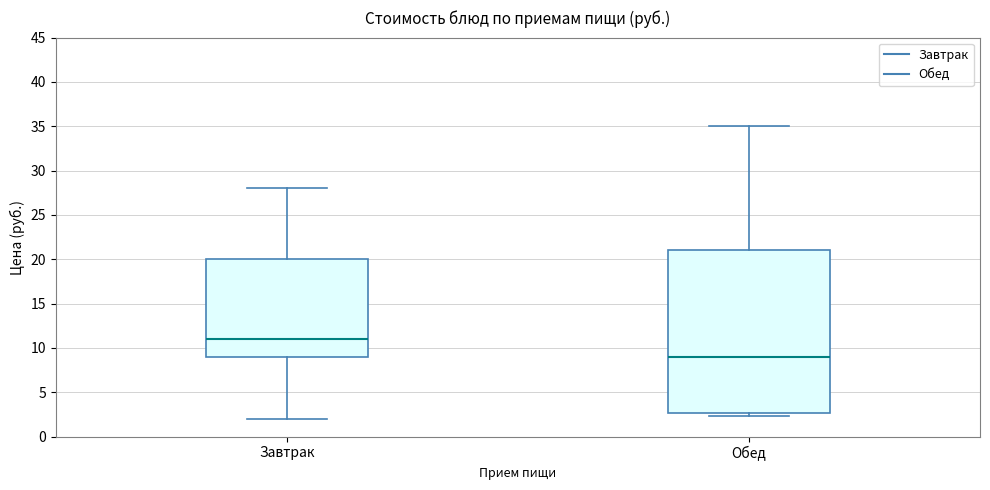

Reading left to right, transcribe this box plot: for each box, give where its median line is, the range the box spans, and where its two whiskers end, as read against the y-axis. The values are not printed on the chart, so give them approximately, as read against the axis.

Завтрак: median 11.0, box 9.0 to 20.0, whiskers 2.0 to 28.0
Обед: median 9.0, box 2.5 to 21.0, whiskers 2.5 (just below the box's lower edge) to 35.0